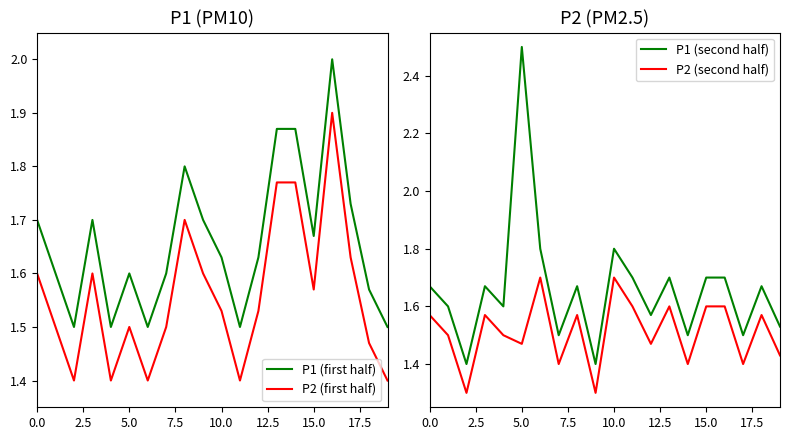

The P2 (second half) series shows 1.6 at 15.0. True or false?

True